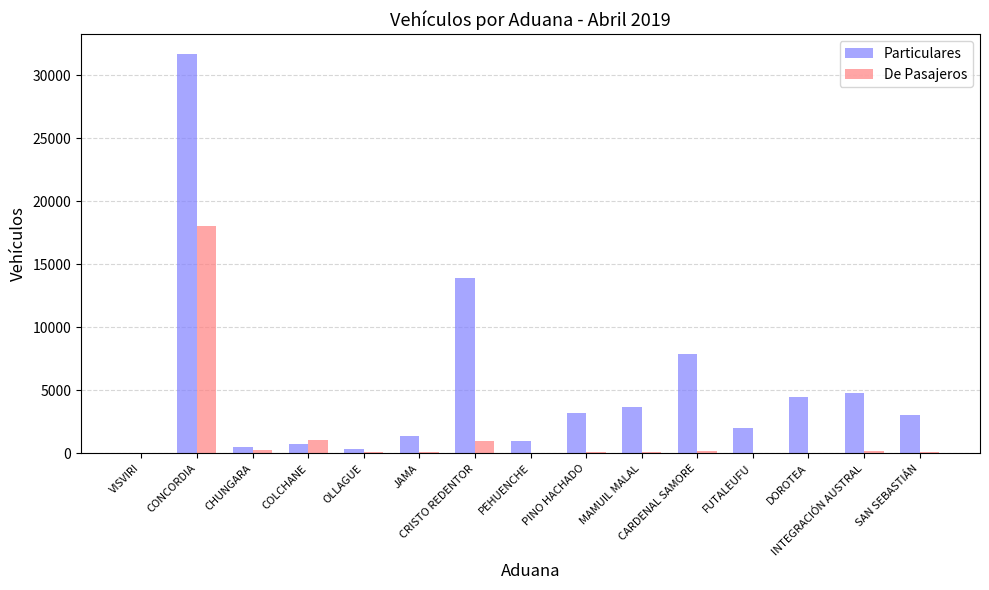

What is the sum of all De Pasajeros values?

21338